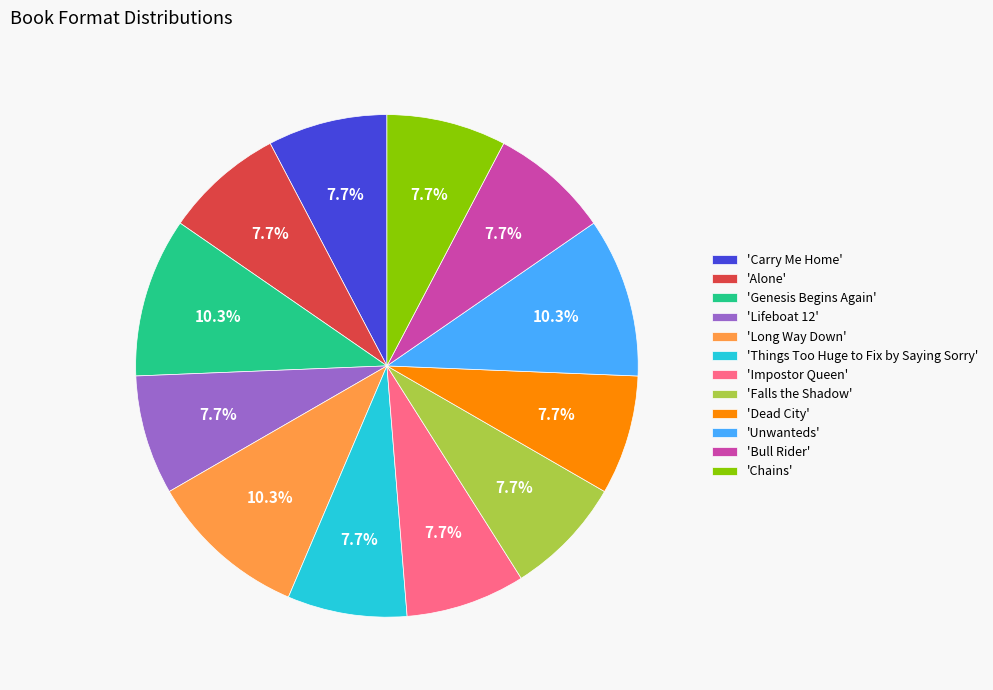

Does any single category account for the majority?

No